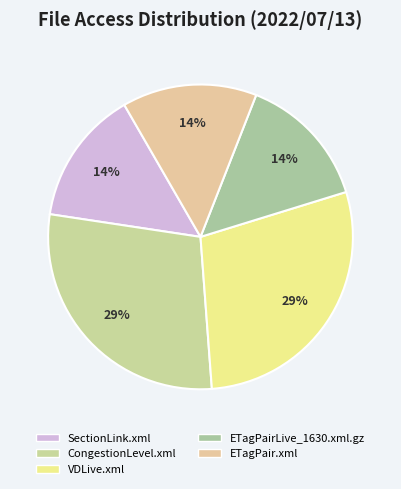

True or false: ETagPairLive_1630.xml.gz accounts for 22% of the total.

False